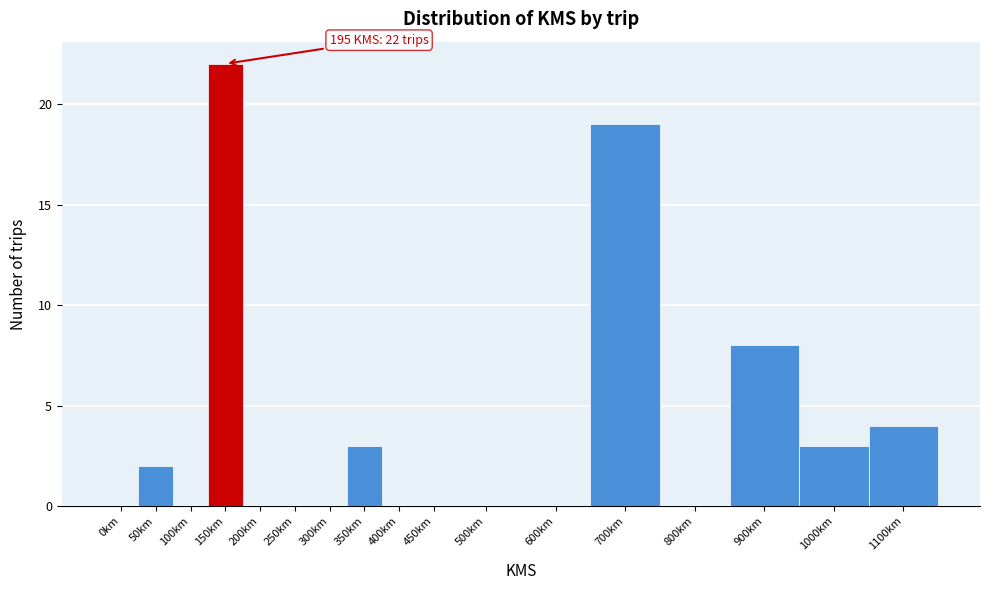

Reading left to right, extract all data points from this chart.

0km=0	50km=2	100km=0	150km=22	200km=0	250km=0	300km=0	350km=3	400km=0	450km=0	500km=0	600km=0	700km=19	800km=0	900km=8	1000km=3	1100km=4